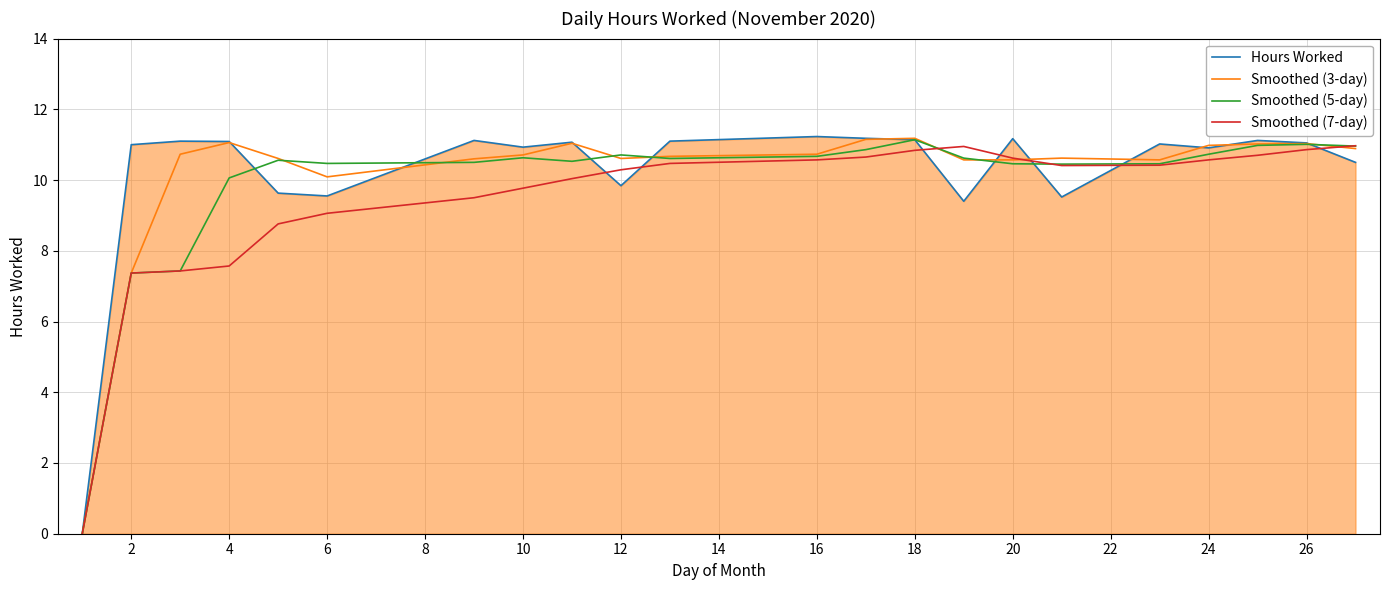

Which series has the widest spread of values?

Hours Worked